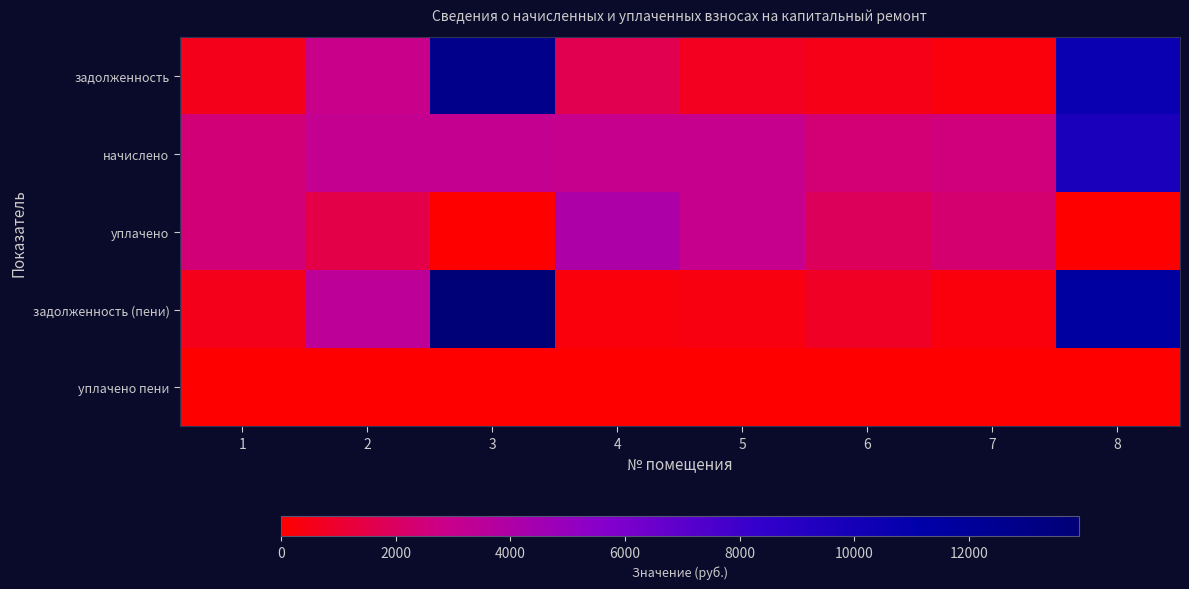

Between 3 and 4, which series saw the biggest shift?

задолженность (пени)